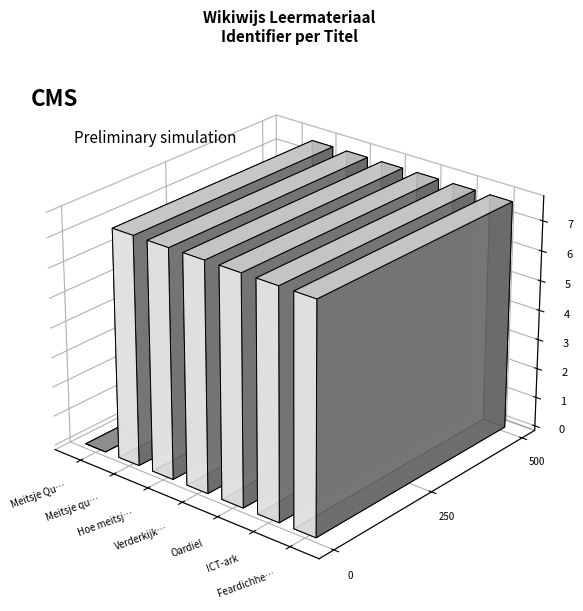

List the labels in order of value, smallest first.

Meitsje Quiz, Meitsje quiz, Hoe meitsje jo in kwis?, Verderkijker, Oardiel, ICT-ark, Feardichheden